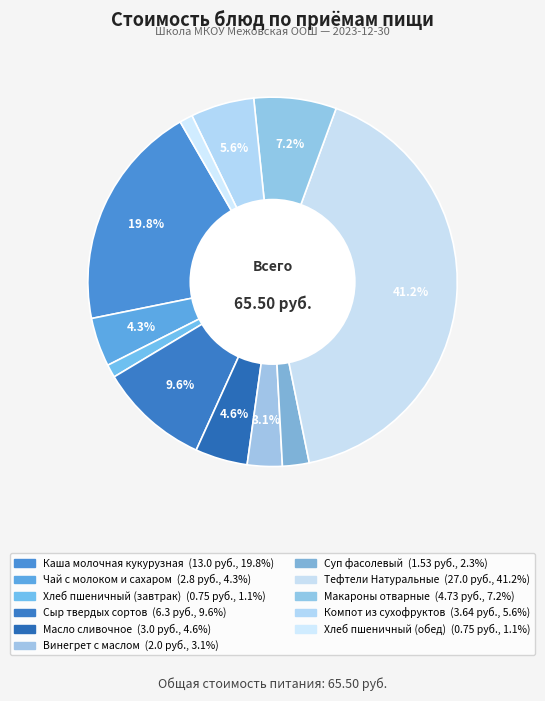

To the nearest percent, what portion does Суп фасолевый represent?

2%